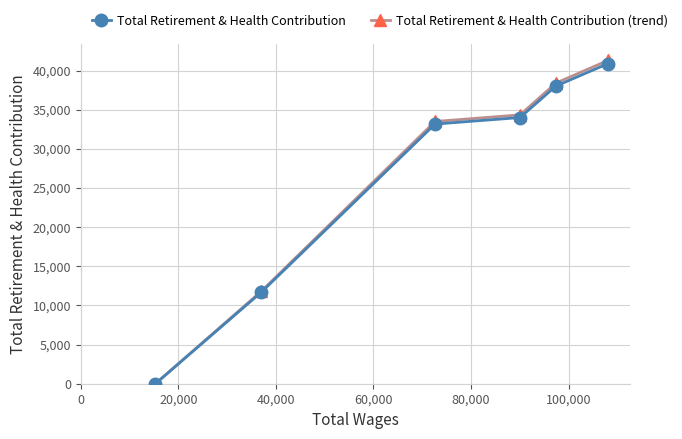

Which series has the widest spread of values?

Total Retirement & Health Contribution (trend)